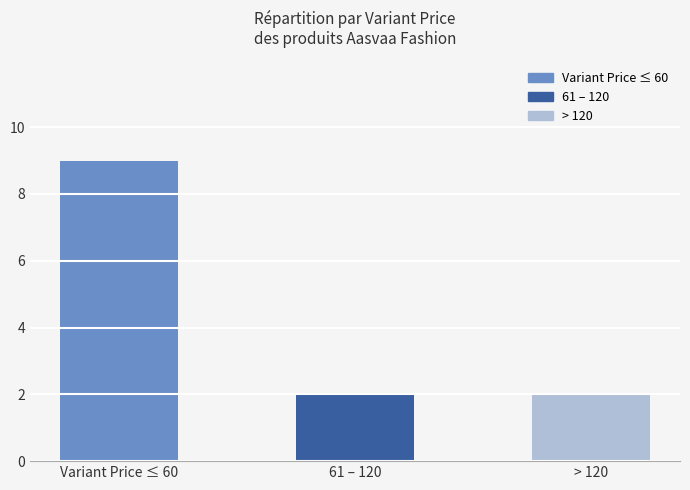

Reading left to right, list all the values displayed in this chart.

Variant Price ≤ 60=9	61 – 120=2	> 120=2